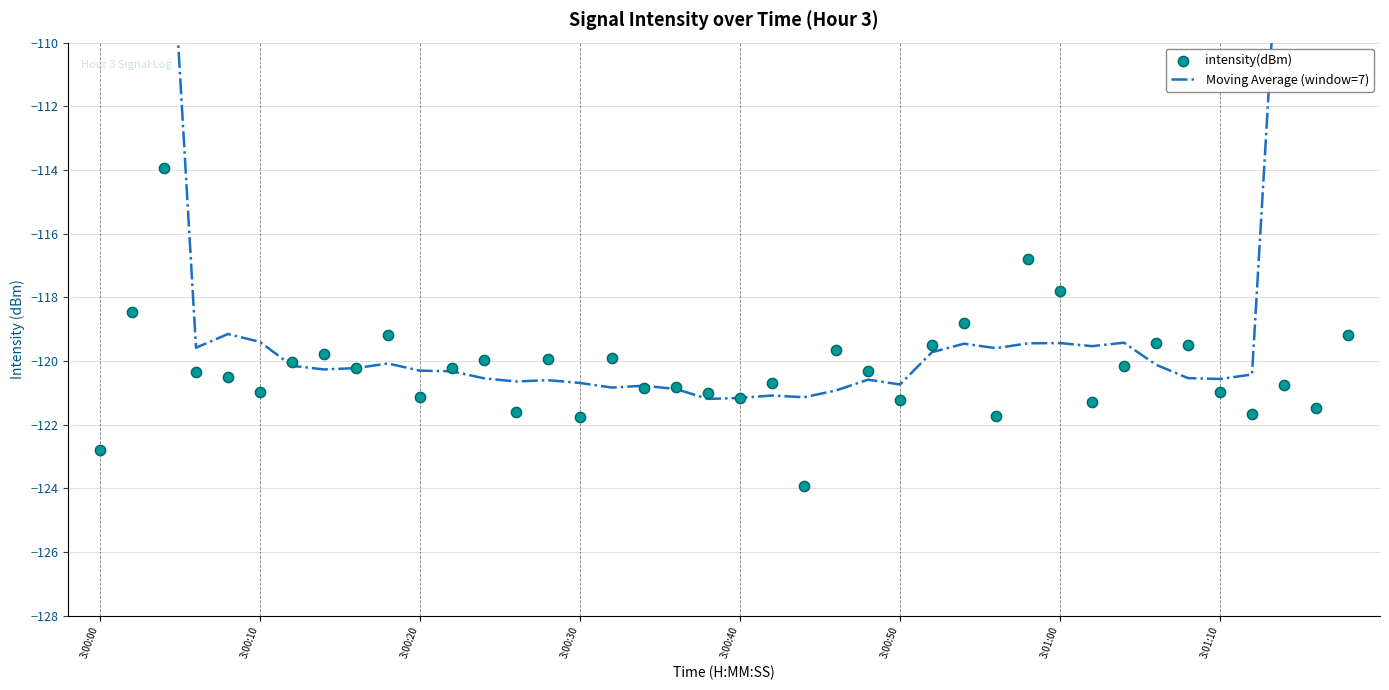

Which series reaches the minimum Y coordinate?

intensity(dBm)